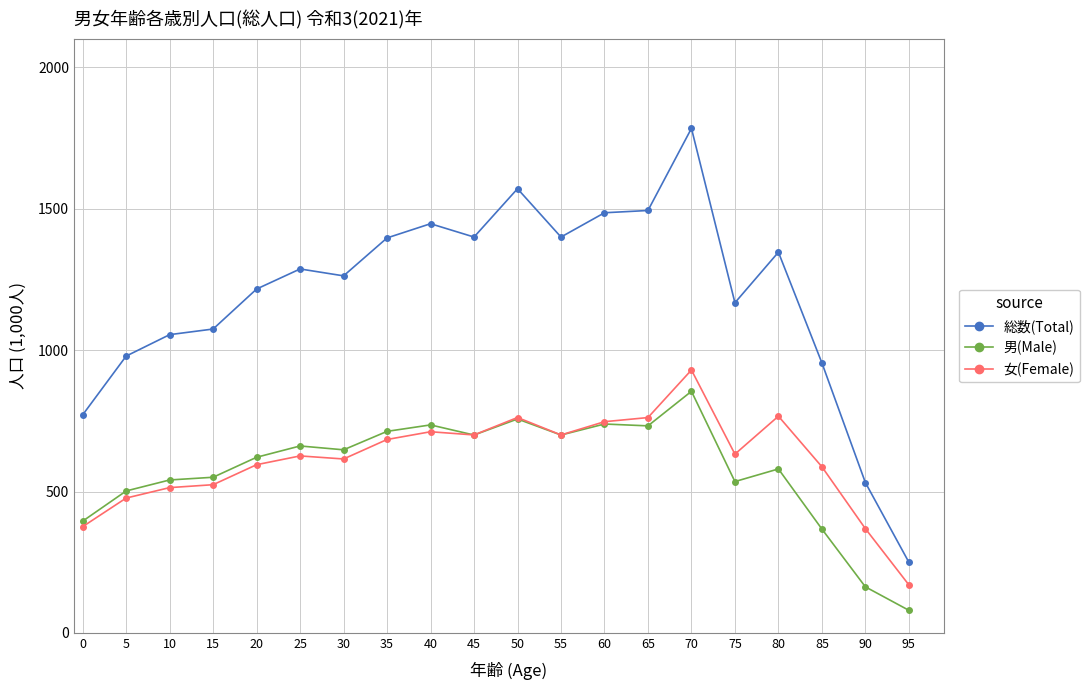

What is the total value across all series at 45?

2799.6